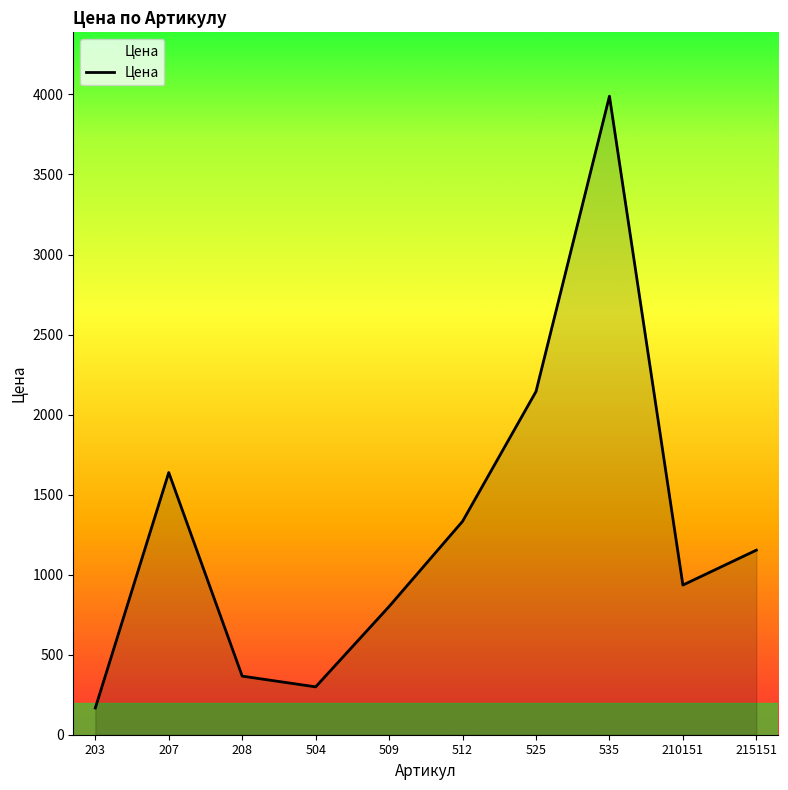

What is the change in value from 512 to 525?

+811